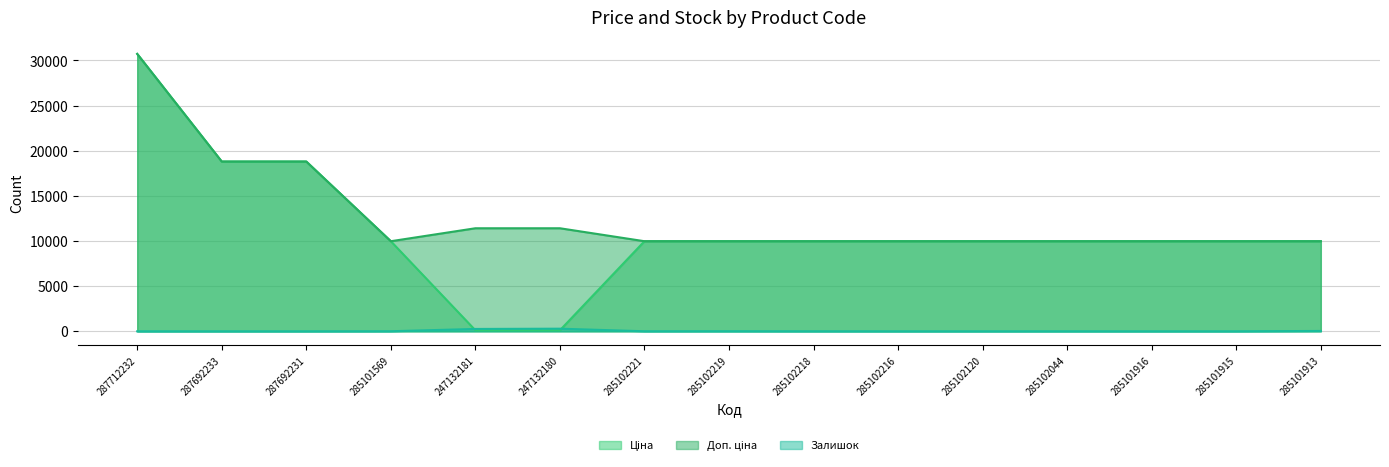

True or false: Ціна has a value of 9975.0 at 285102219.

True